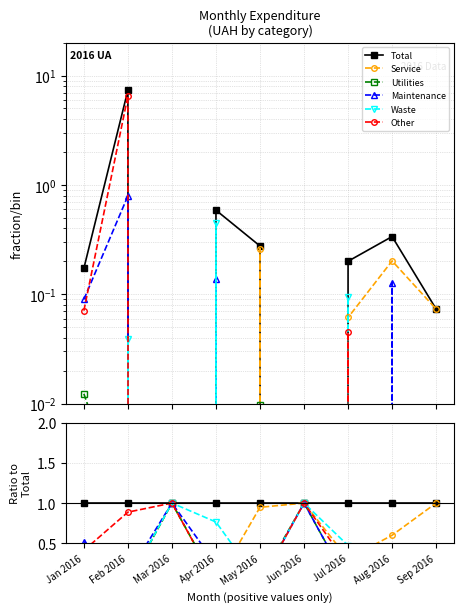

How many lines are shown in the chart?

6